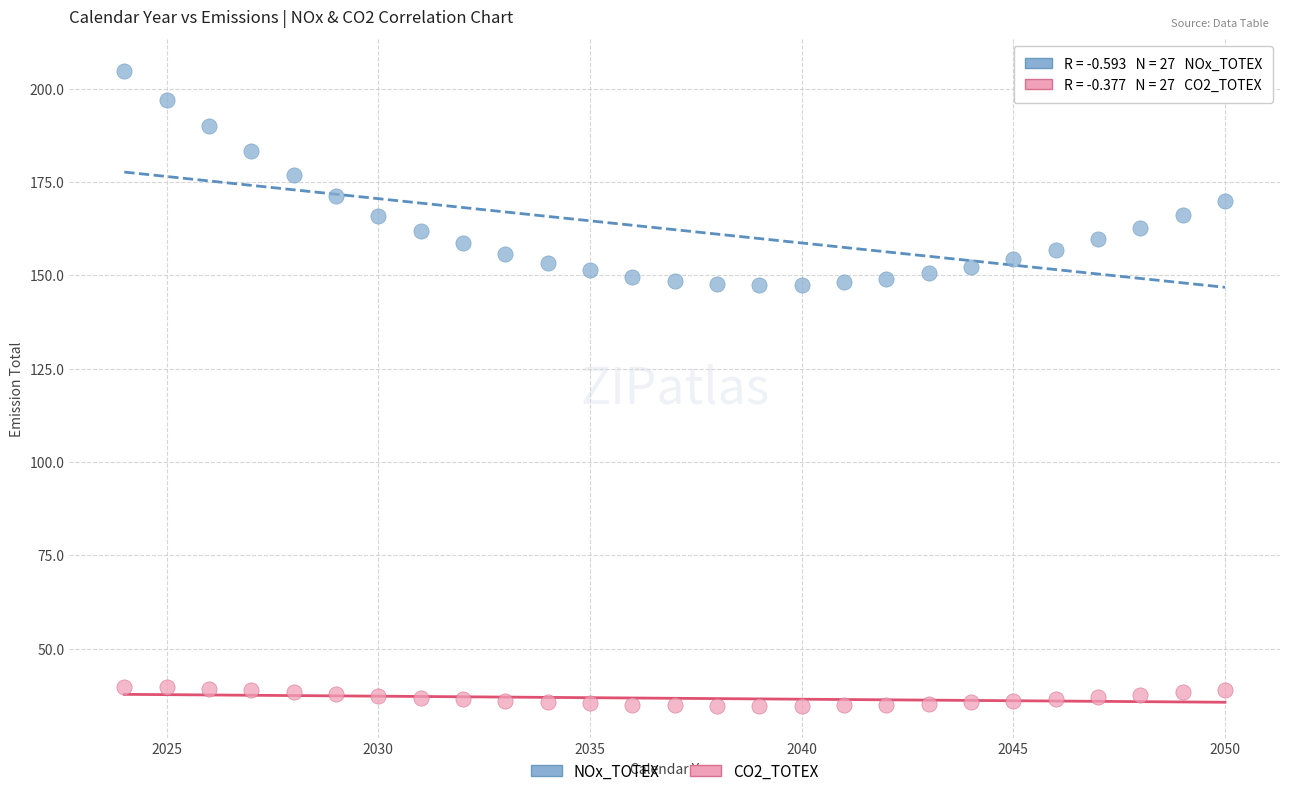

Which series has the largest Y range (max minus min)?

NOx_TOTEX